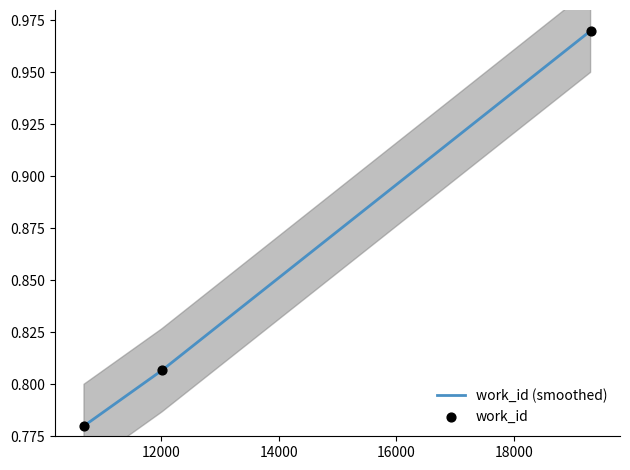

Which has a higher value, 10690 or 12014?

12014